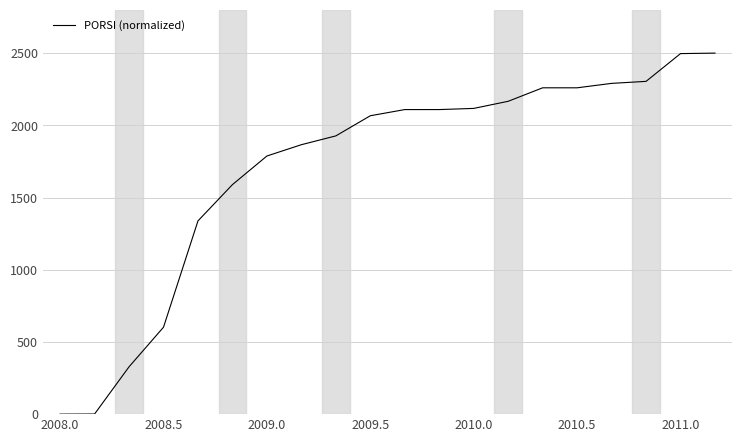

What is the difference between the maximum and minimum values?

2500.0